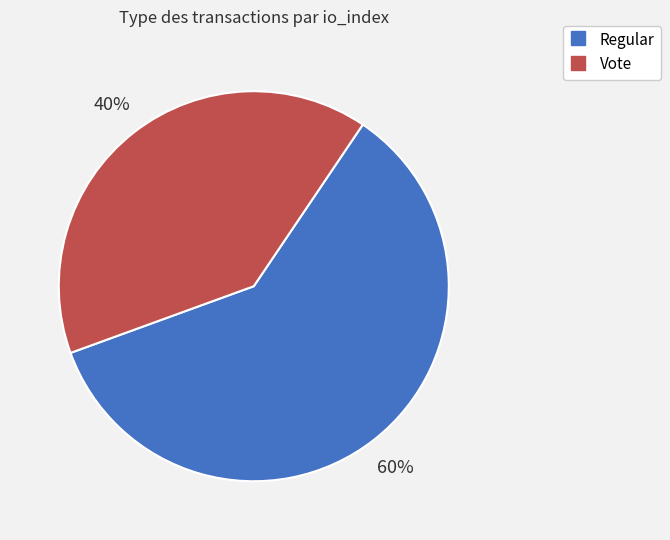

The Regular slice represents 60% of the pie. True or false?

True